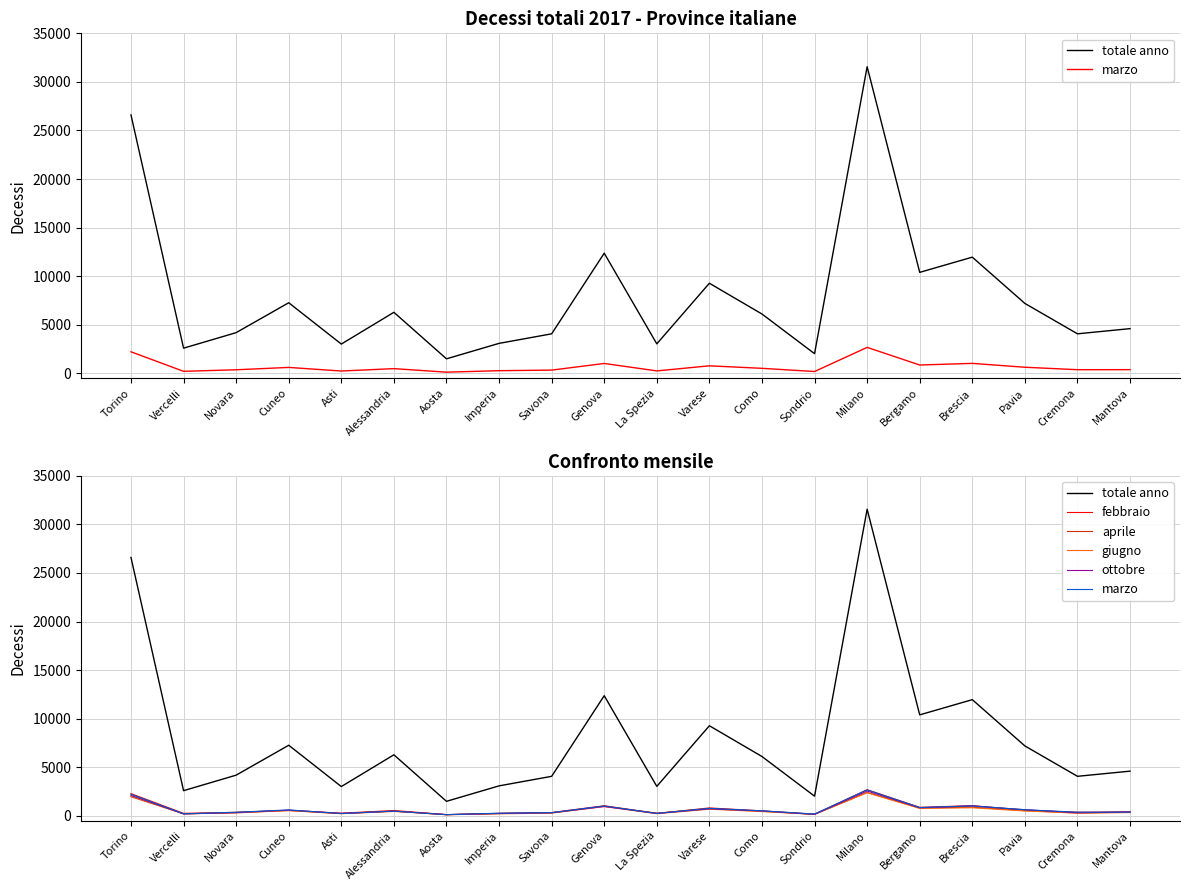

Reading left to right, transcribe all the data shown in this chart.

totale anno: Torino=26596	Vercelli=2591	Novara=4188	Cuneo=7267	Asti=3013	Alessandria=6283	Aosta=1494	Imperia=3085	Savona=4067	Genova=12367	La Spezia=3034	Varese=9274	Como=6106	Sondrio=2024	Milano=31565	Bergamo=10394	Brescia=11960	Pavia=7196	Cremona=4069	Mantova=4601
marzo: Torino=2218	Vercelli=208	Novara=366	Cuneo=609	Asti=239	Alessandria=484	Aosta=121	Imperia=273	Savona=331	Genova=1016	La Spezia=250	Varese=773	Como=516	Sondrio=187	Milano=2671	Bergamo=857	Brescia=1025	Pavia=626	Cremona=375	Mantova=380
febbraio: Torino=2288	Vercelli=256	Novara=363	Cuneo=565	Asti=276	Alessandria=548	Aosta=126	Imperia=254	Savona=337	Genova=1040	La Spezia=249	Varese=814	Como=509	Sondrio=170	Milano=2691	Bergamo=873	Brescia=1053	Pavia=578	Cremona=369	Mantova=407
aprile: Torino=1966	Vercelli=211	Novara=302	Cuneo=560	Asti=230	Alessandria=494	Aosta=110	Imperia=244	Savona=312	Genova=981	La Spezia=276	Varese=729	Como=468	Sondrio=157	Milano=2410	Bergamo=816	Brescia=887	Pavia=537	Cremona=292	Mantova=377
giugno: Torino=2040	Vercelli=201	Novara=331	Cuneo=535	Asti=222	Alessandria=450	Aosta=117	Imperia=205	Savona=283	Genova=956	La Spezia=220	Varese=683	Como=441	Sondrio=154	Milano=2376	Bergamo=761	Brescia=831	Pavia=500	Cremona=280	Mantova=335
ottobre: Torino=2109	Vercelli=202	Novara=338	Cuneo=587	Asti=243	Alessandria=482	Aosta=128	Imperia=238	Savona=309	Genova=965	La Spezia=244	Varese=718	Como=503	Sondrio=147	Milano=2556	Bergamo=829	Brescia=1004	Pavia=634	Cremona=315	Mantova=395